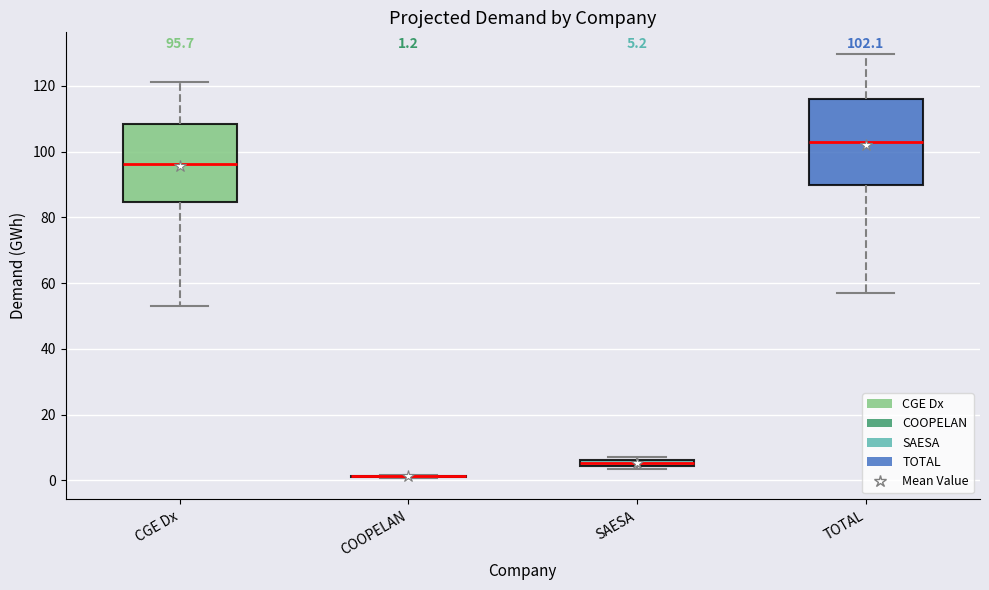

Comparing the boxes themselves (not the whiskers), which one is the tallest?

TOTAL